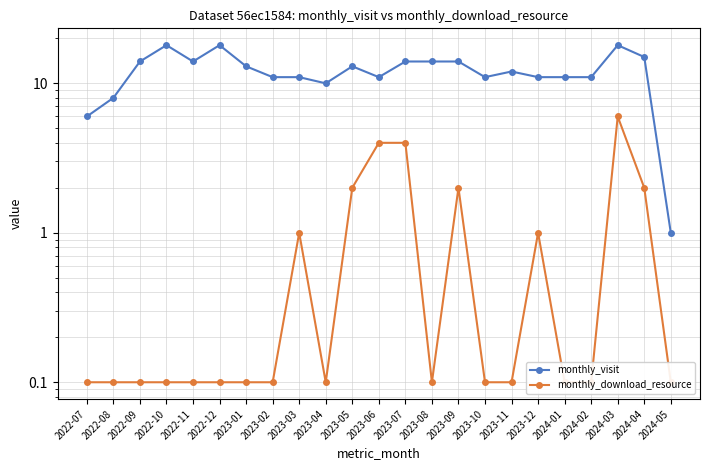

What is the difference between the second highest and minimum values in the monthly_visit series?

17.0